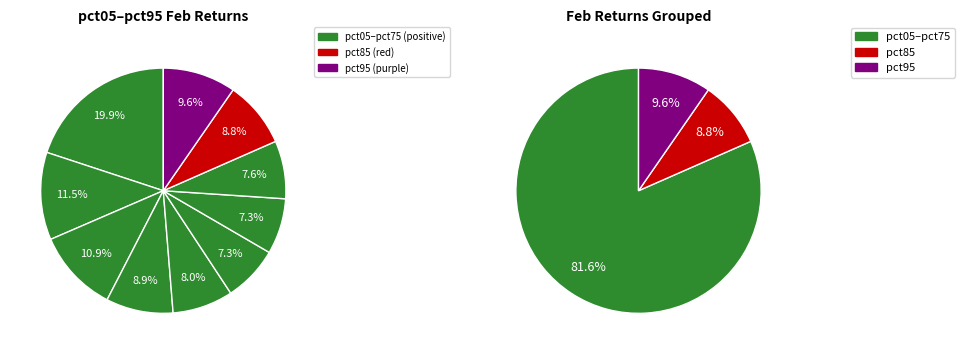

Rank the categories by value from highest to lowest.

pct05, pct15, pct25, pct95, pct35, pct85, pct45, pct75, pct55, pct65